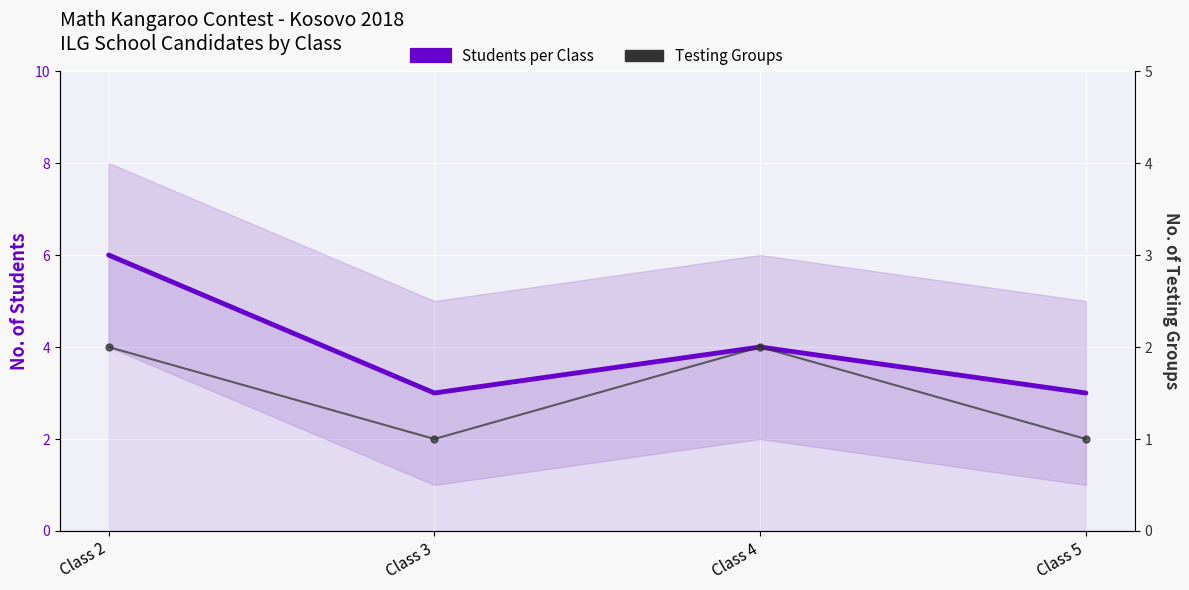

At which category does Testing Groups reach its first local peak?

Class 4